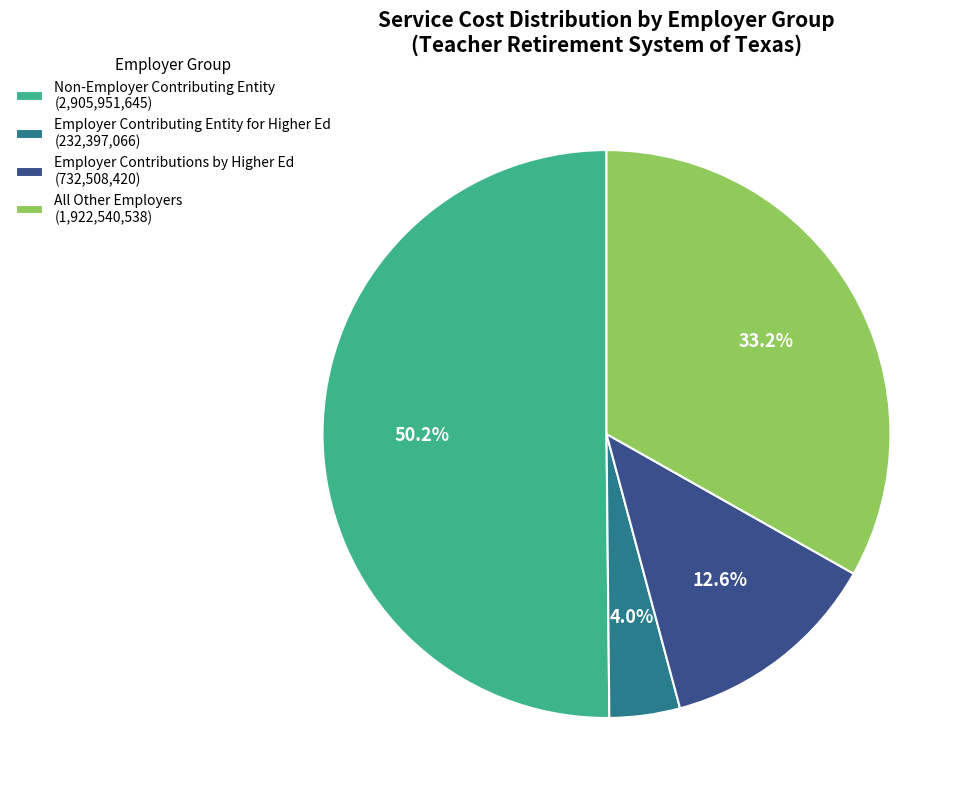

Rank the categories by value from lowest to highest.

Employer Contributing Entity for Higher Ed (232,397,066), Employer Contributions by Higher Ed (732,508,420), All Other Employers (1,922,540,538), Non-Employer Contributing Entity (2,905,951,645)